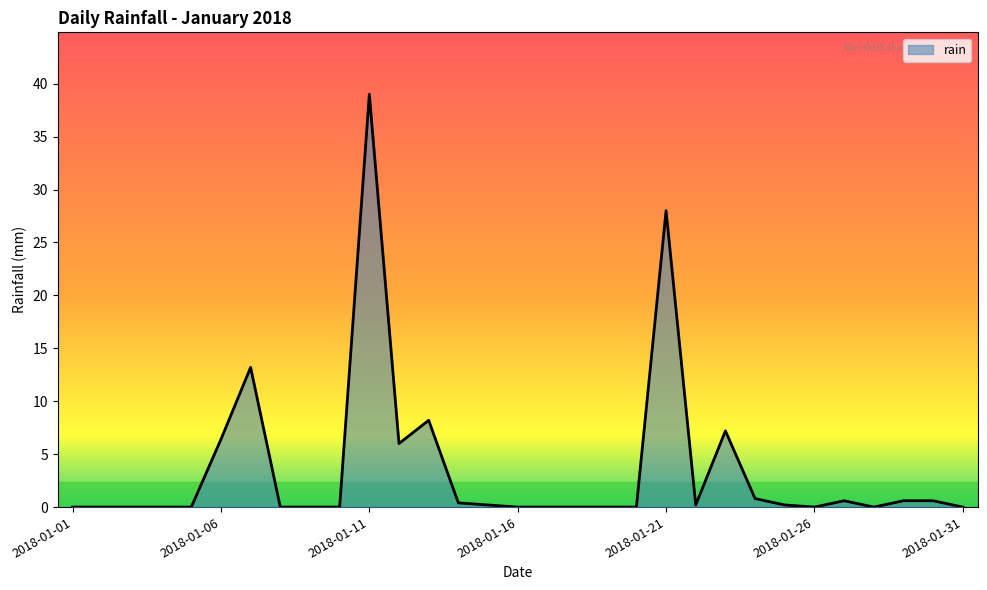

What is the difference between the maximum and minimum values?

39.0